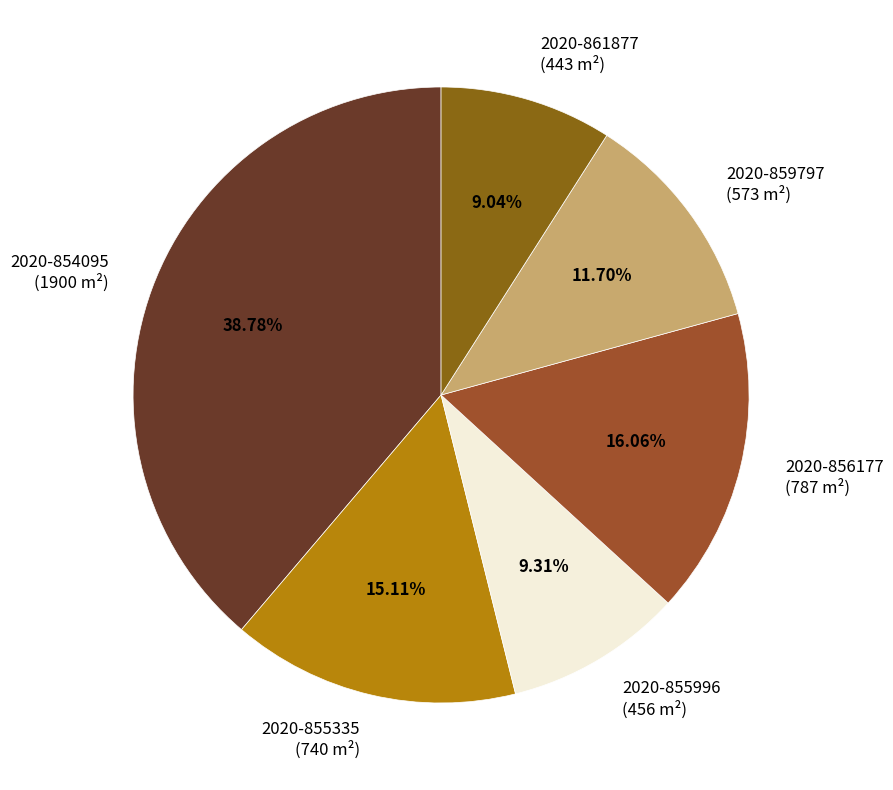

Count the number of slices in the pie.

6